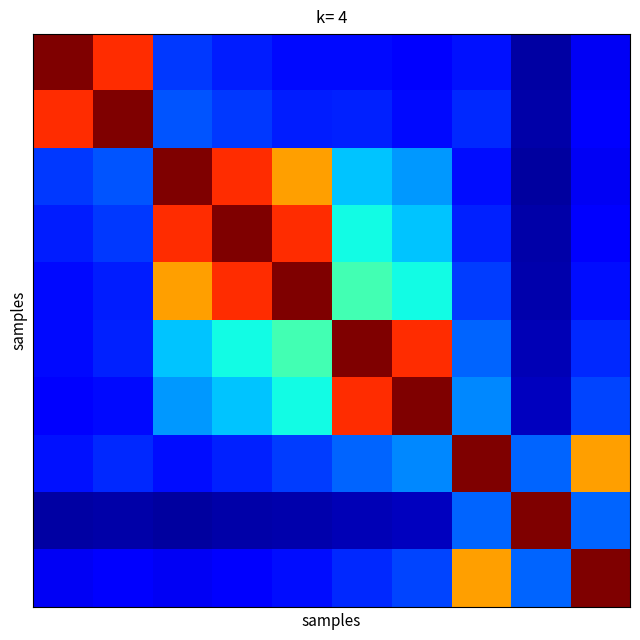

At how many categories does at least one series exceed 0?

10